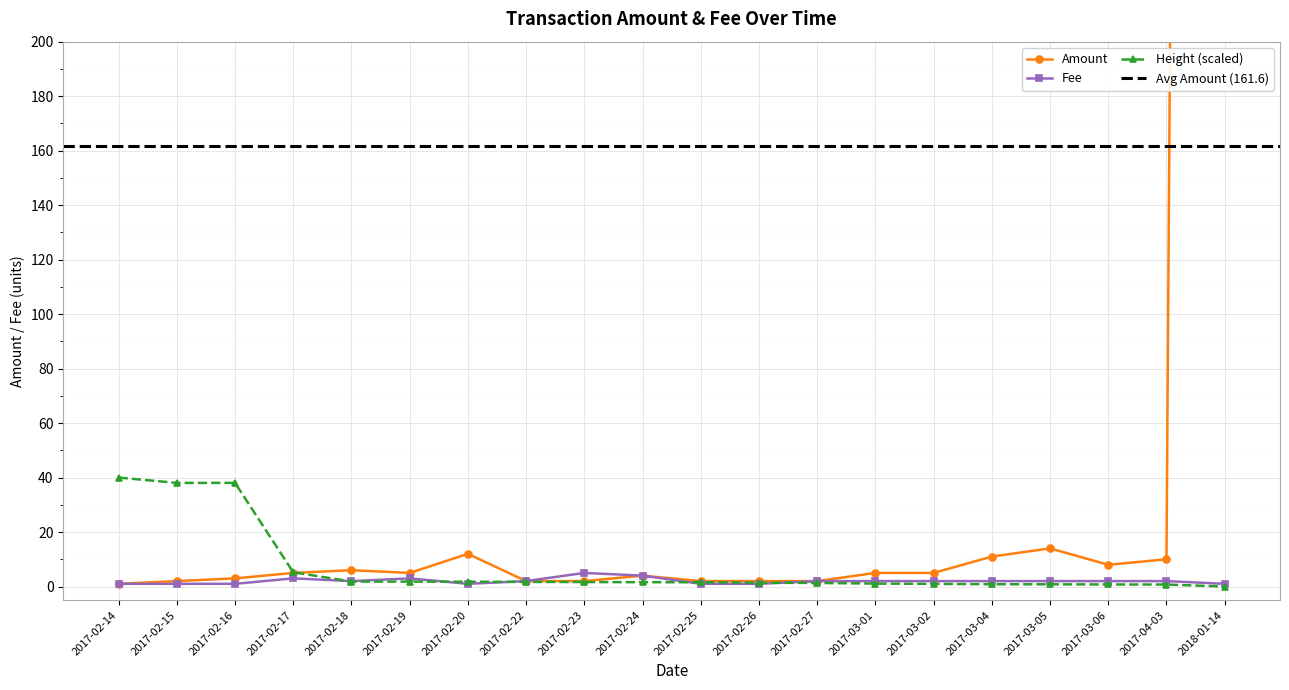

What is the spread (max minus min) of values at 2017-02-22?

0.3